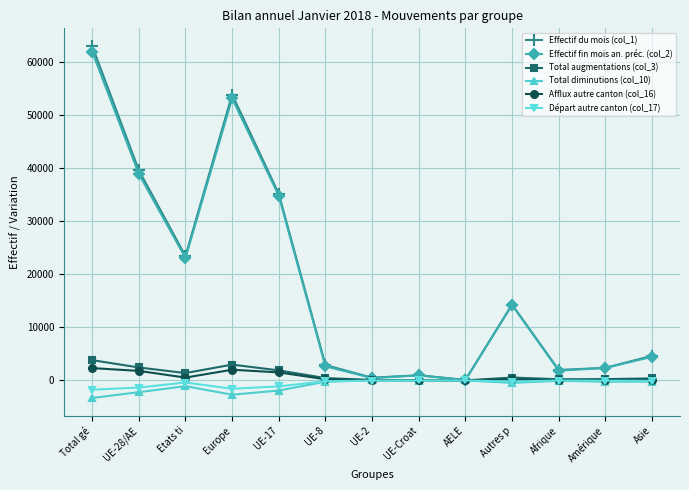

At which category is the sum across all series the highest?

Total gé